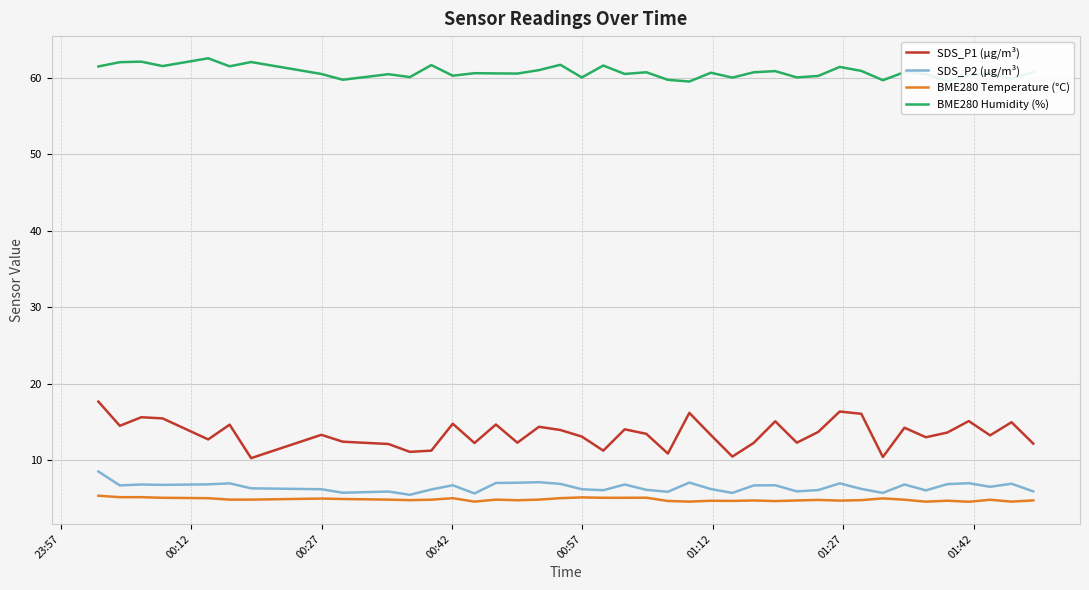

Which series has the largest range (max minus min)?

SDS_P1 (µg/m³)